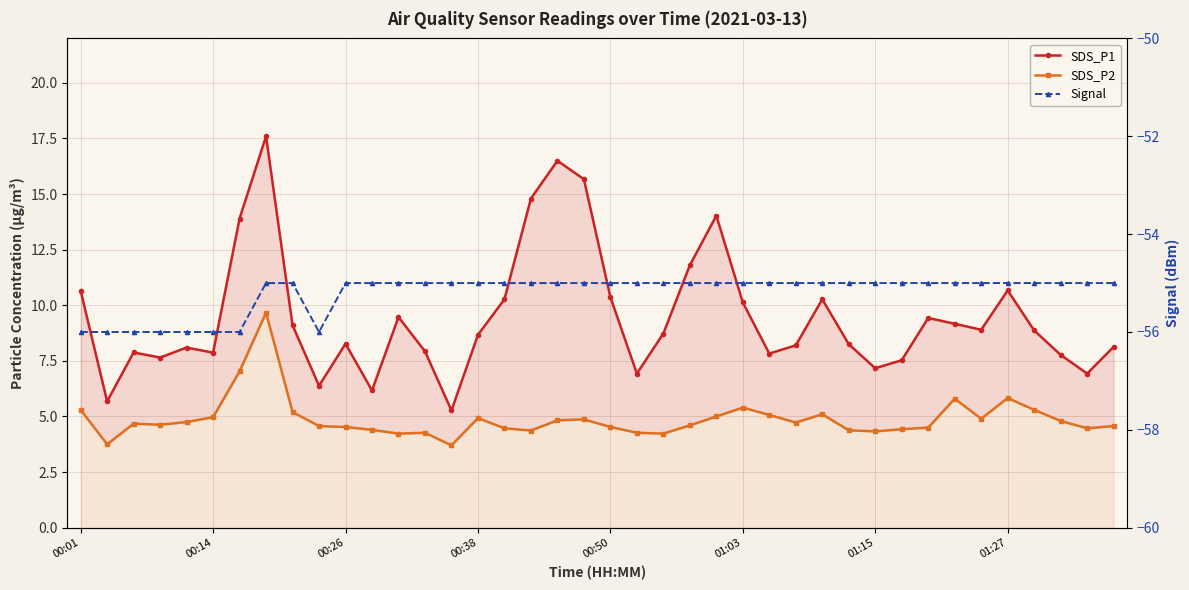

How many distinct data groups are displayed?

3